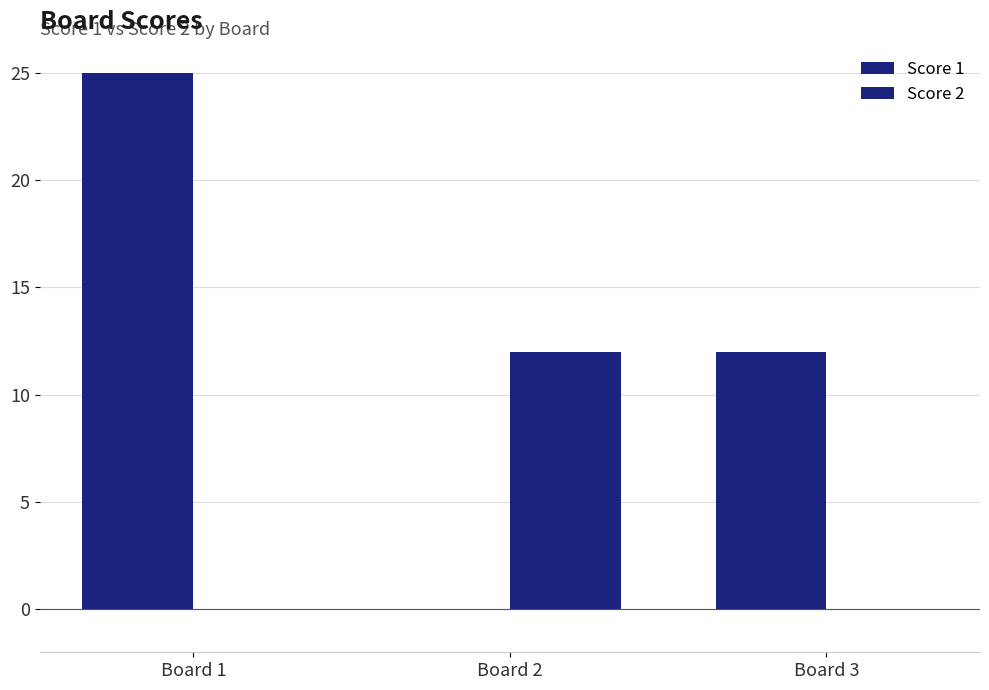

How many categories are shown in the chart?

3